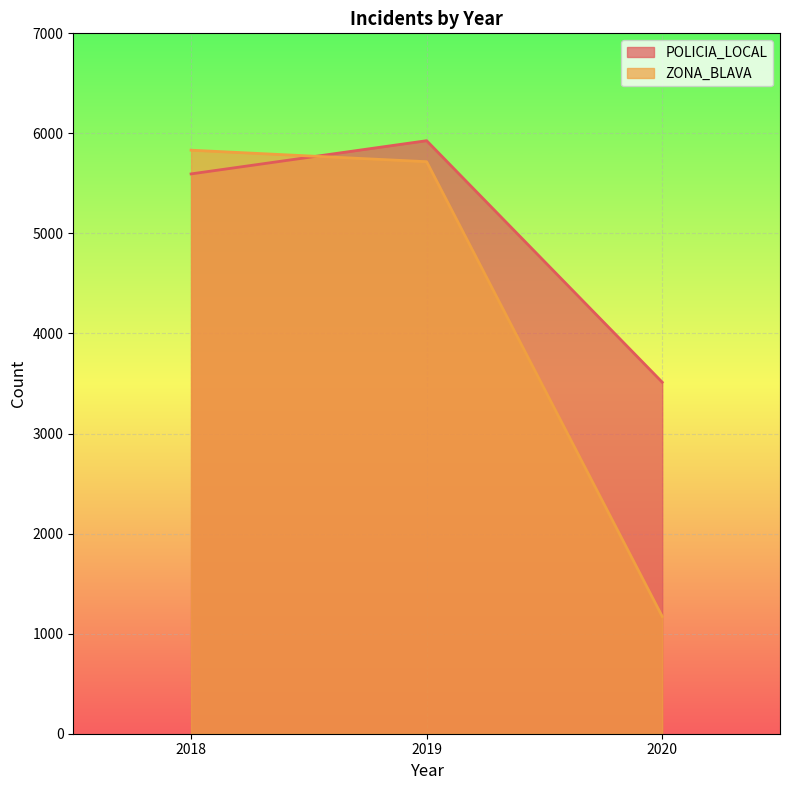

Between 2019 and 2020, which series saw the biggest shift?

ZONA_BLAVA